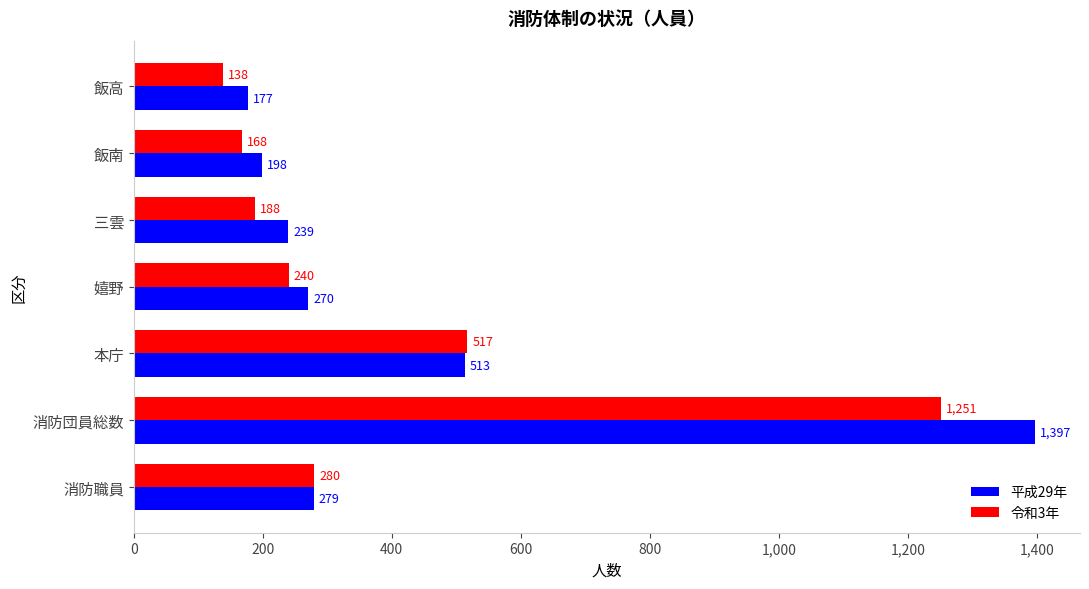

Read the 平成29年 value at 飯南, to the nearest 50.

200